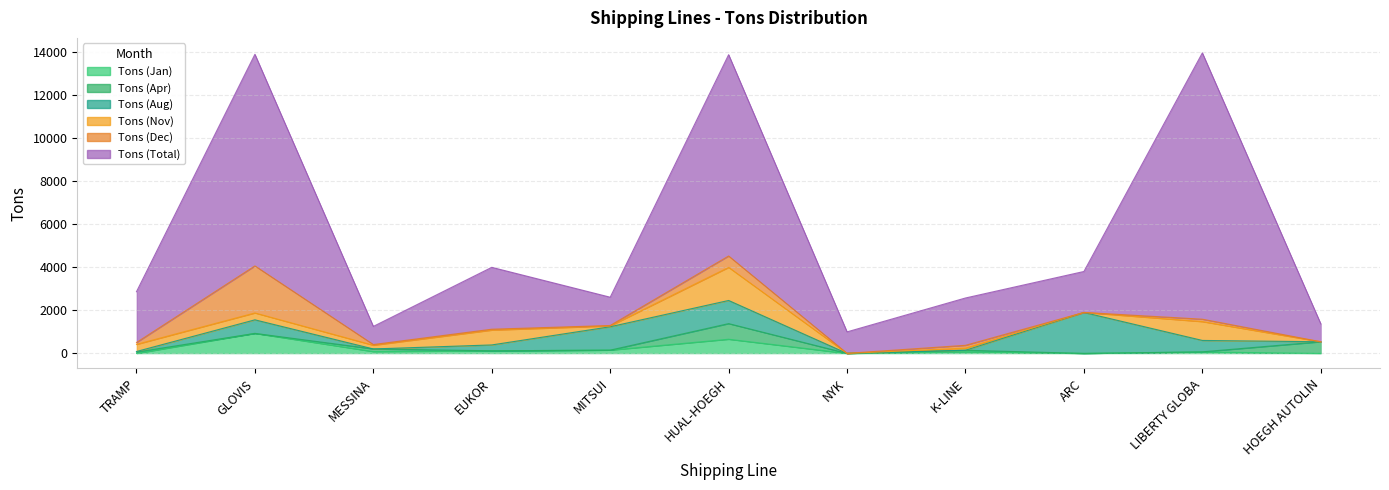

Which series has the widest spread of values?

Tons (Total)